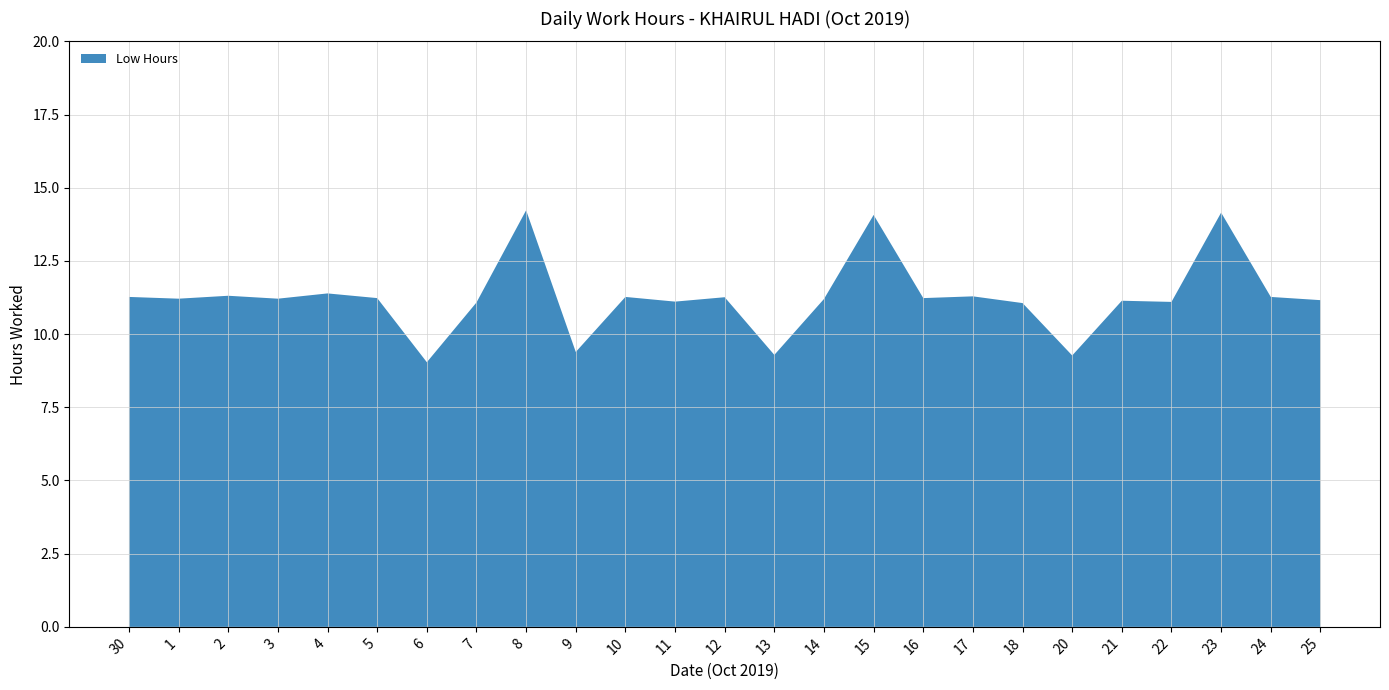

Reading right to left, extract all data points from this chart.

25=11.2	24=11.3	23=14.2	22=11.1	21=11.1	20=9.3	18=11.1	17=11.3	16=11.2	15=14.1	14=11.2	13=9.3	12=11.3	11=11.1	10=11.3	9=9.4	8=14.2	7=11.1	6=9.0	5=11.2	4=11.4	3=11.2	2=11.3	1=11.2	30=11.3